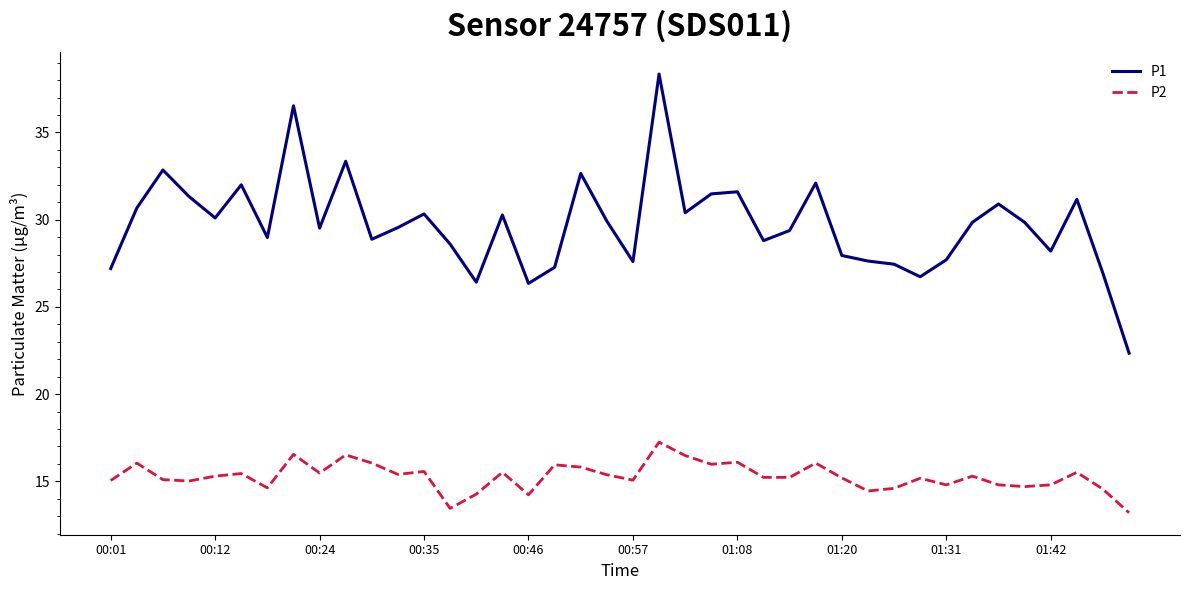

What are all the series names shown in the legend?

P1, P2